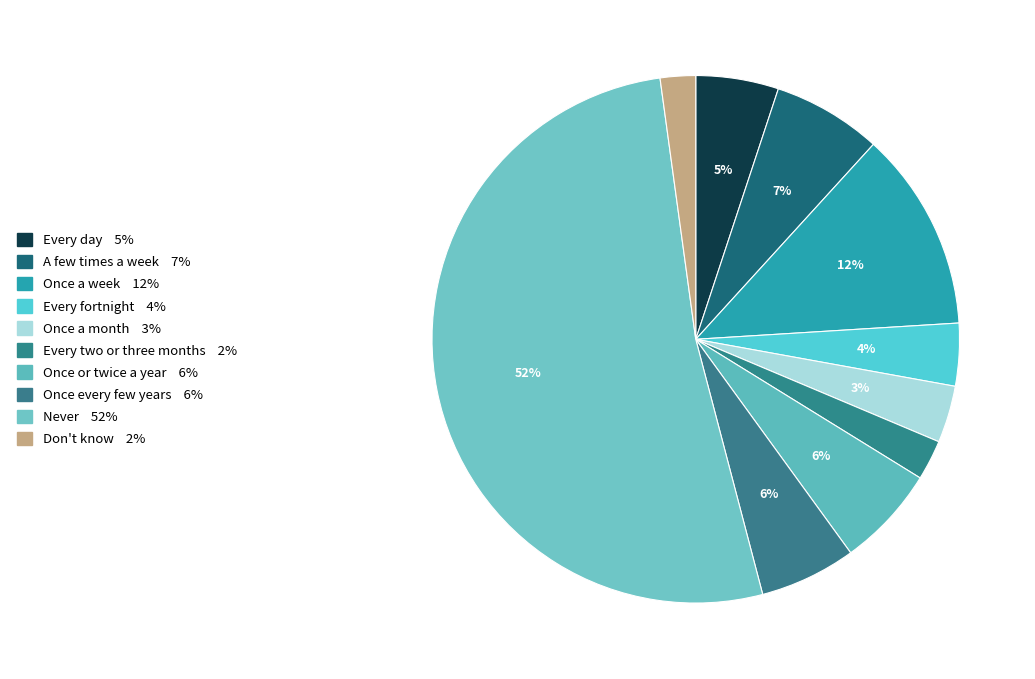

Which slice is the largest?

Never